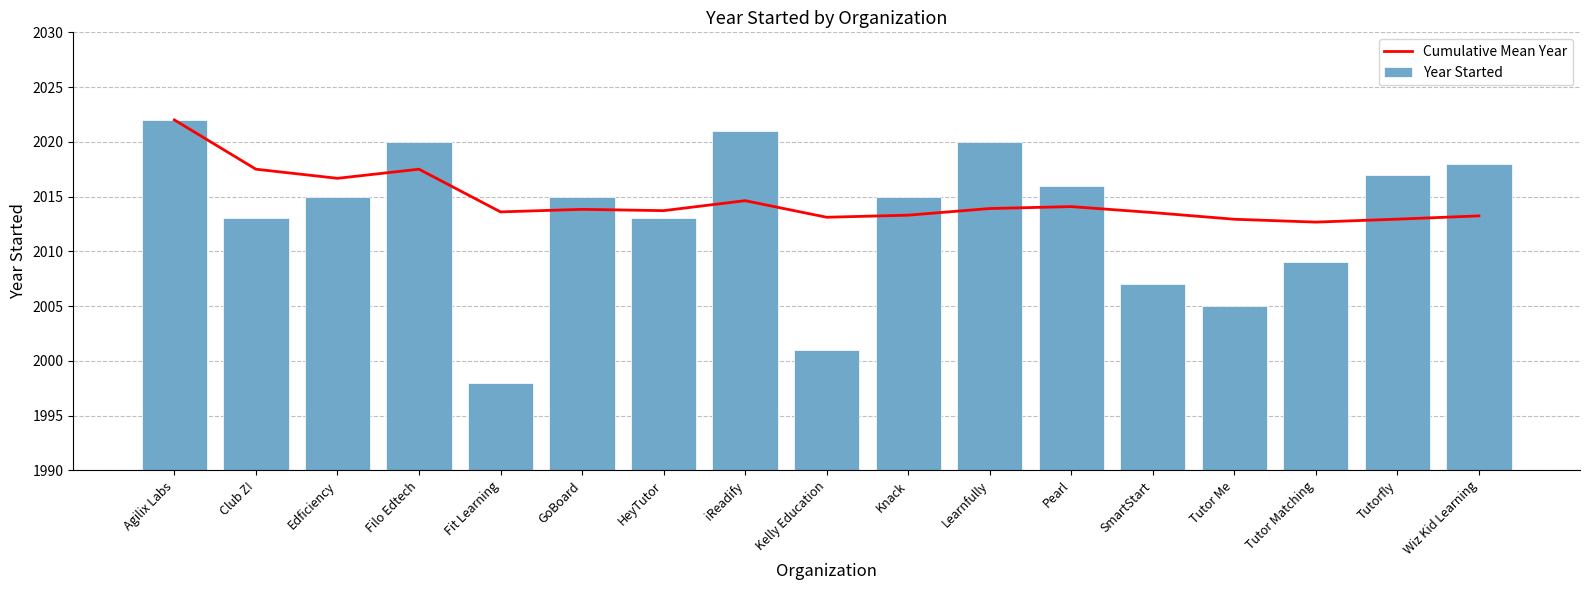

How many values in the Year Started series exceed 2015?

7